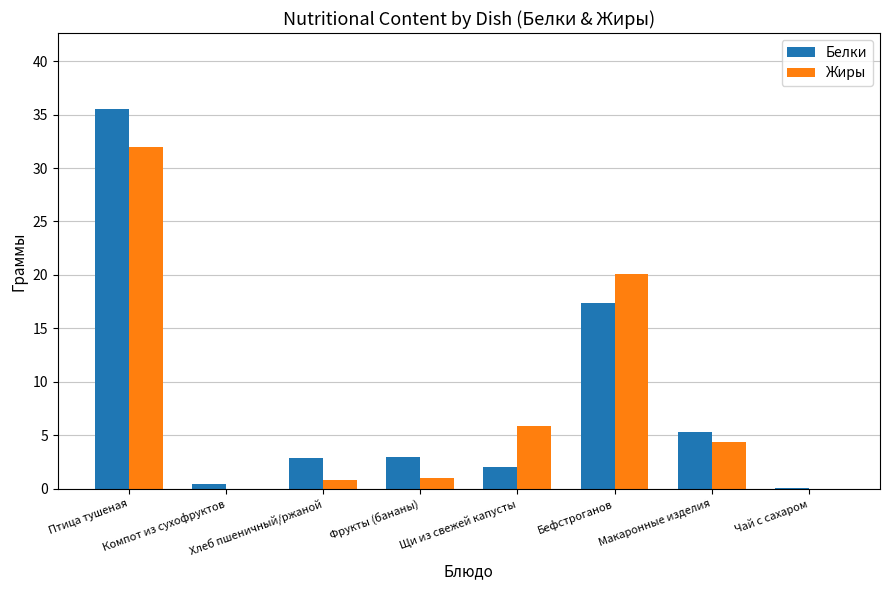

What is the maximum value for Жиры?

32.0